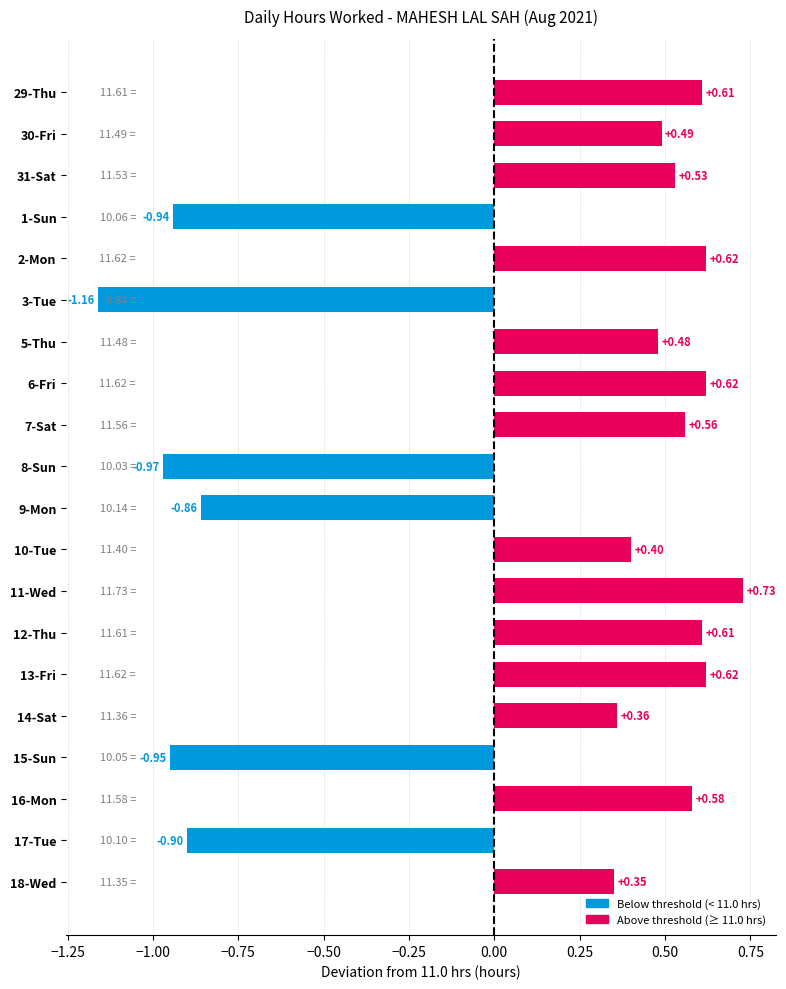

What is the difference between the maximum and second lowest values?

1.7